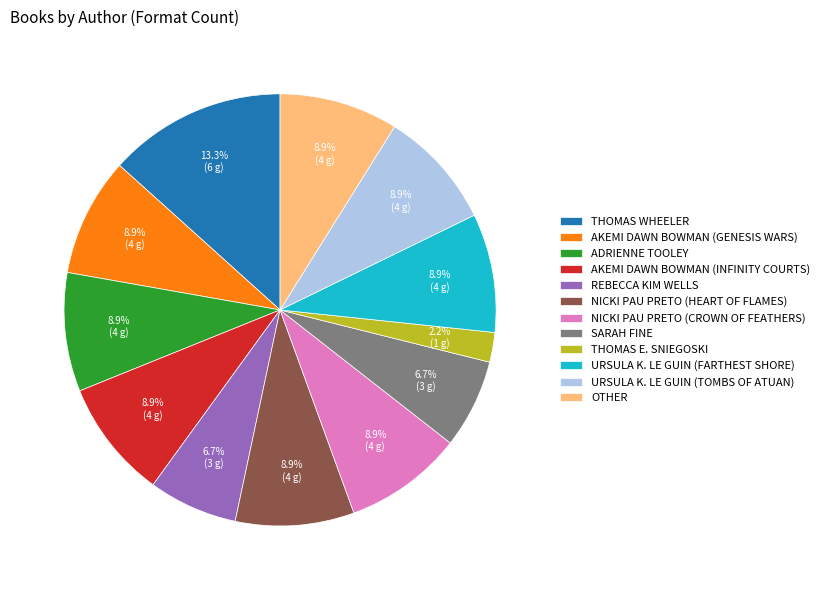

How many slices are in this pie chart?

12